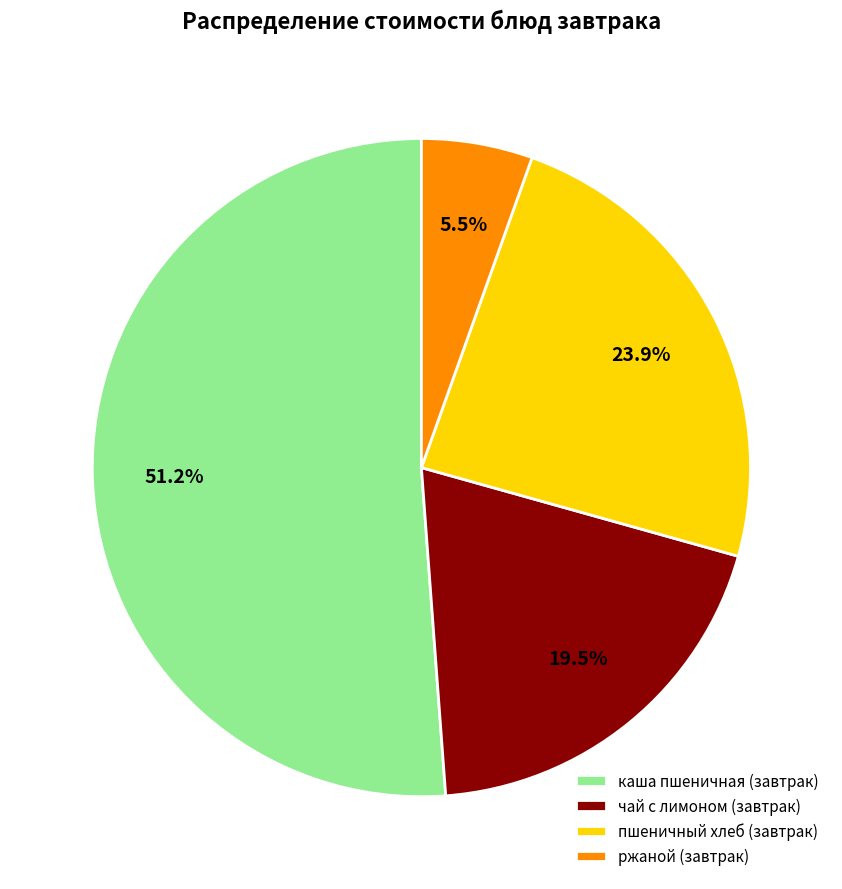

Which slice is the largest?

каша пшеничная (завтрак)